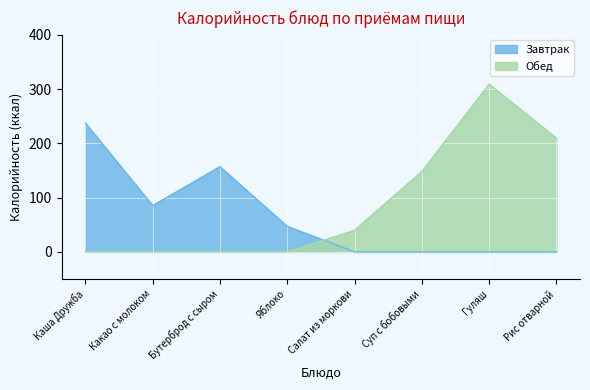

In Обед, how many points are higher than both neighbors (excluding endpoints)?

1